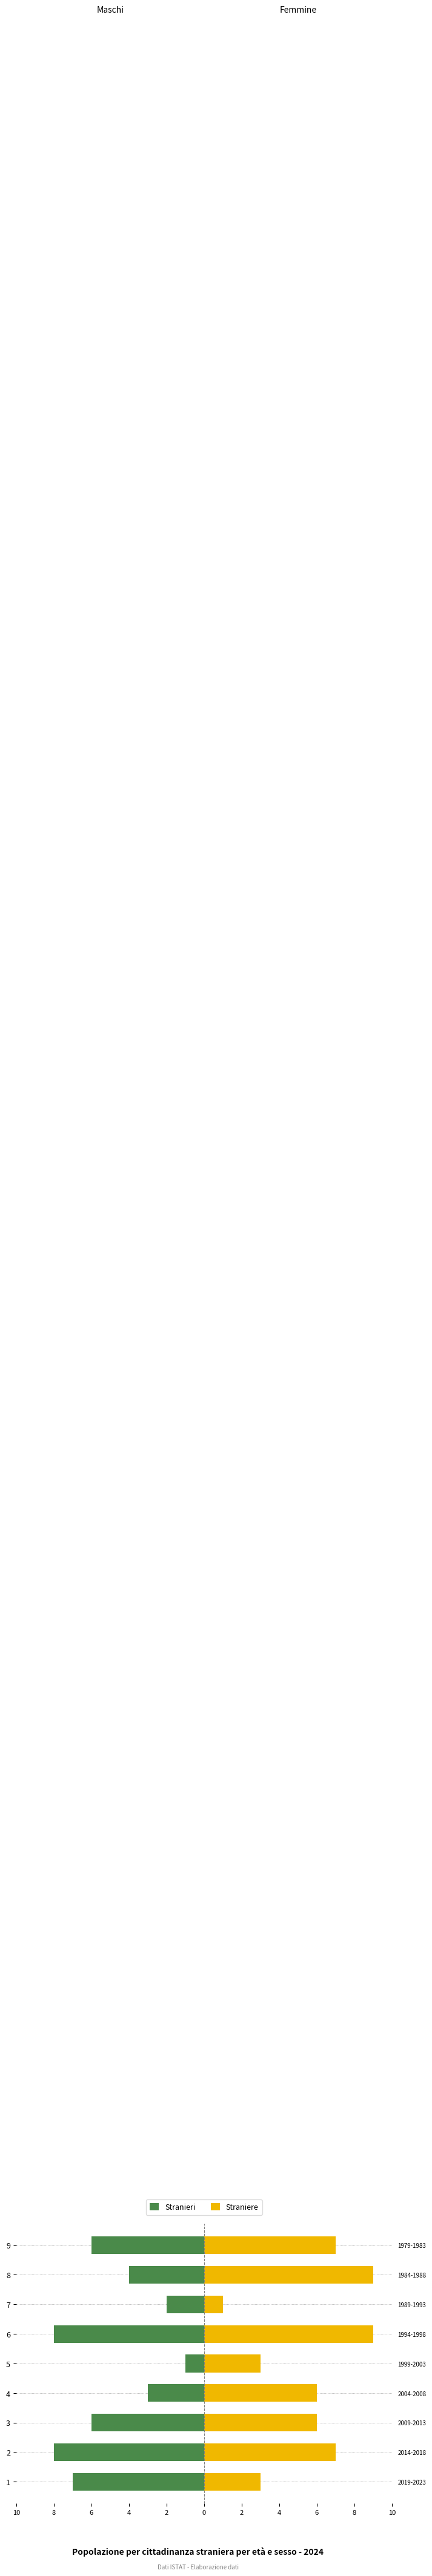

How many distinct data groups are displayed?

2